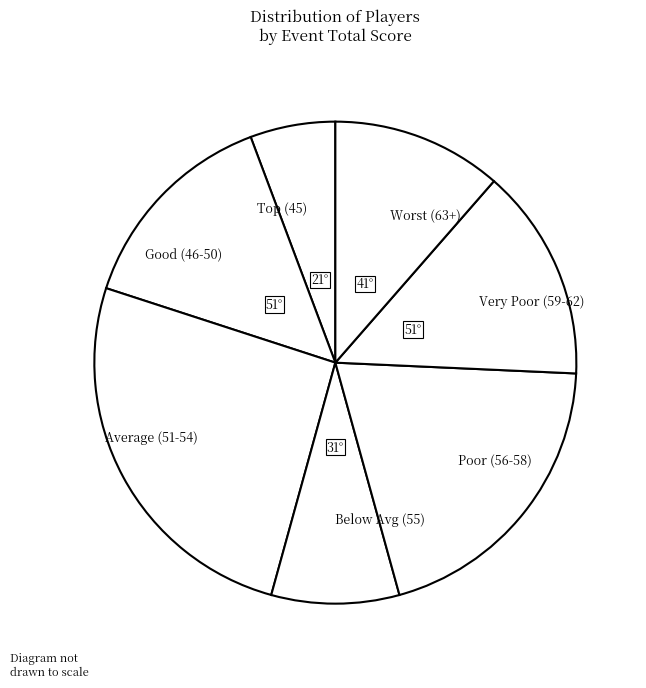

Is the sum of Average (51-54) and Poor (56-58) greater than half?

No